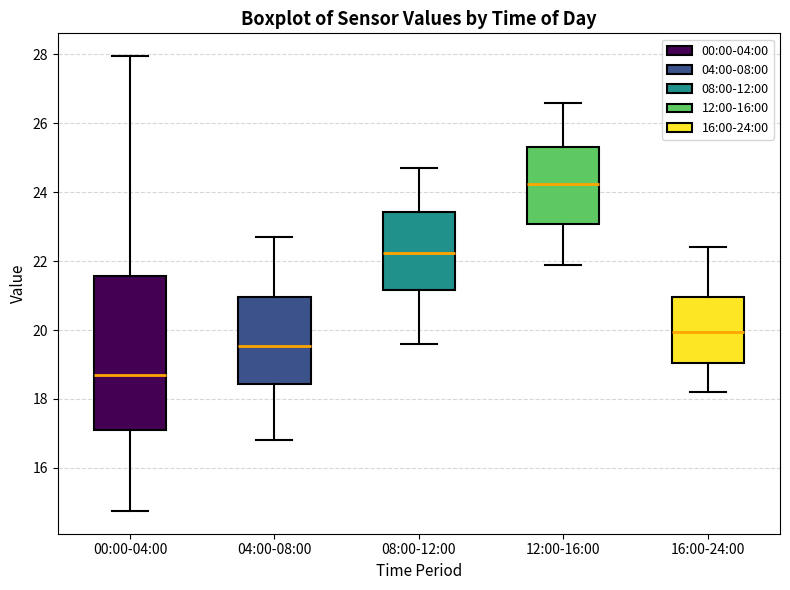

Which box's median line is the lowest?

00:00-04:00